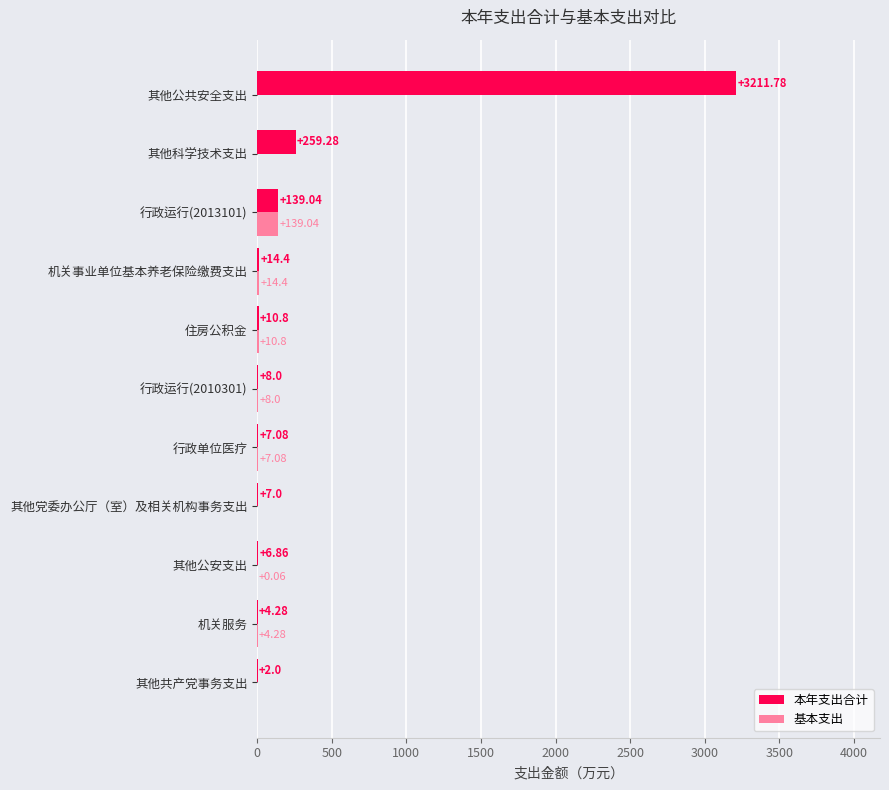

Where is 基本支出 nearest to the value 69?

机关事业单位基本养老保险缴费支出